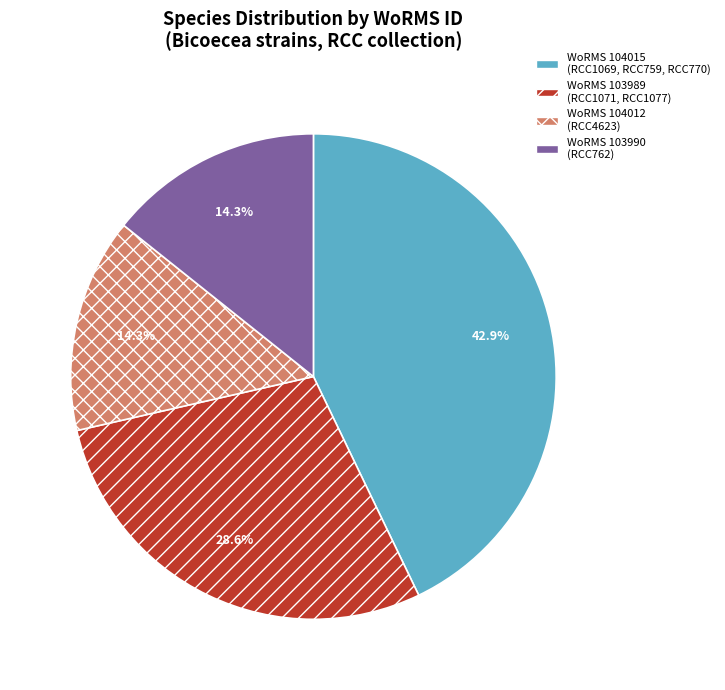

What is the ratio of the value at WoRMS 103990 (RCC762) to the value at WoRMS 104012 (RCC4623)?

1.0